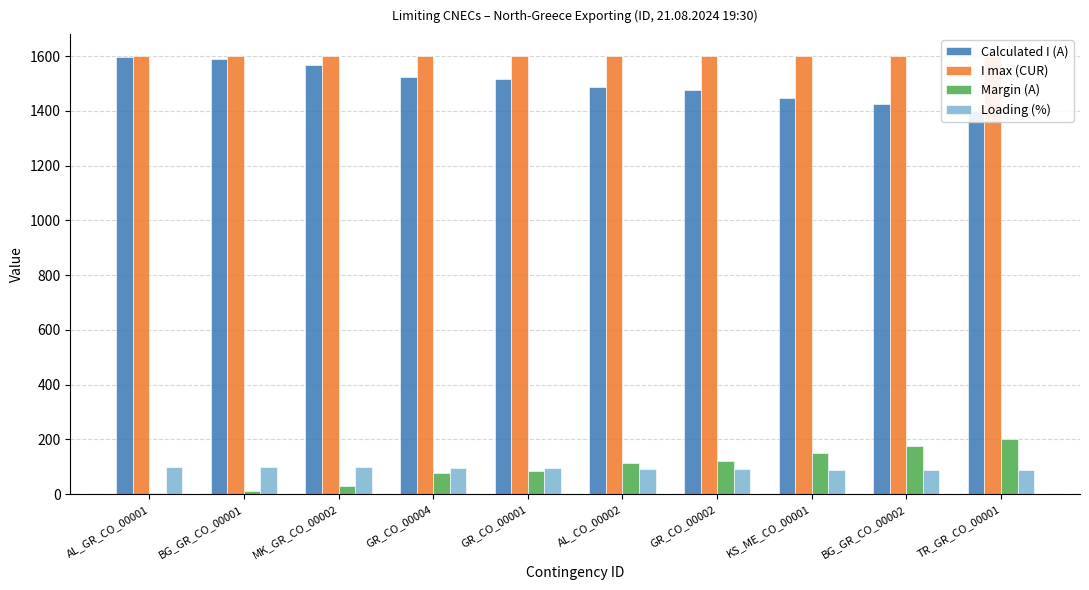

Are the bars horizontal?

No